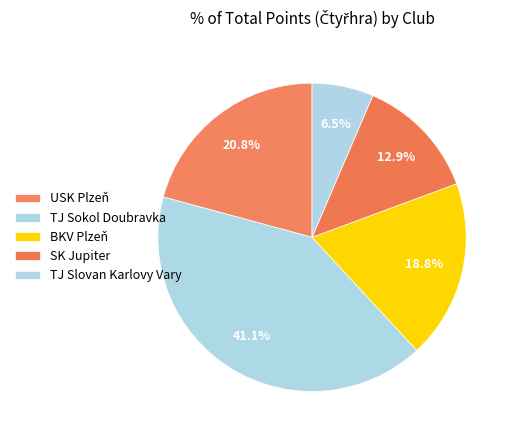

To the nearest percent, what is the average slice percentage?

20%